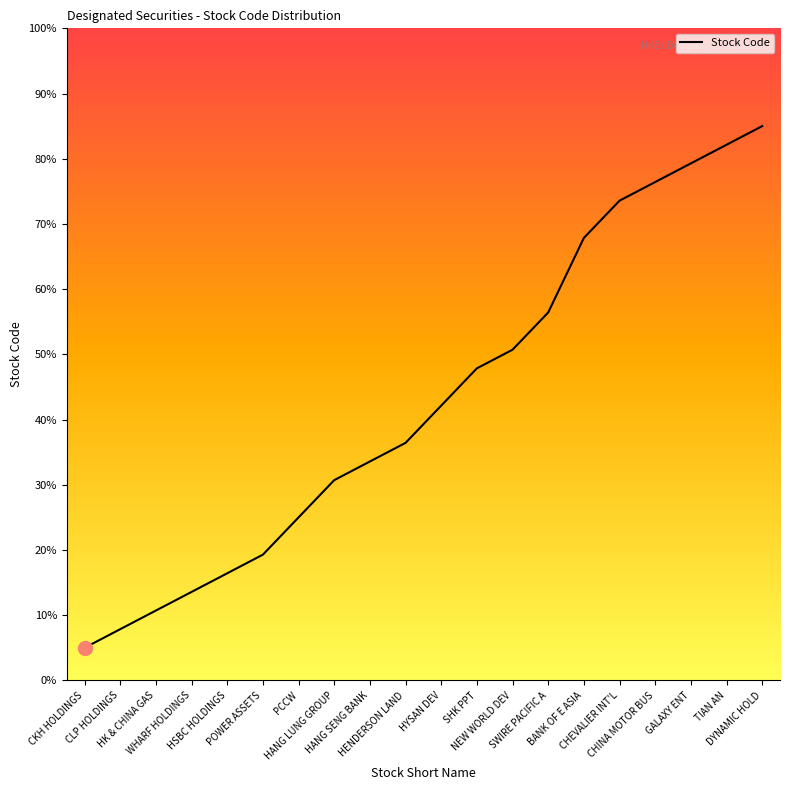

What is the difference between the second highest and minimum values?

77.1